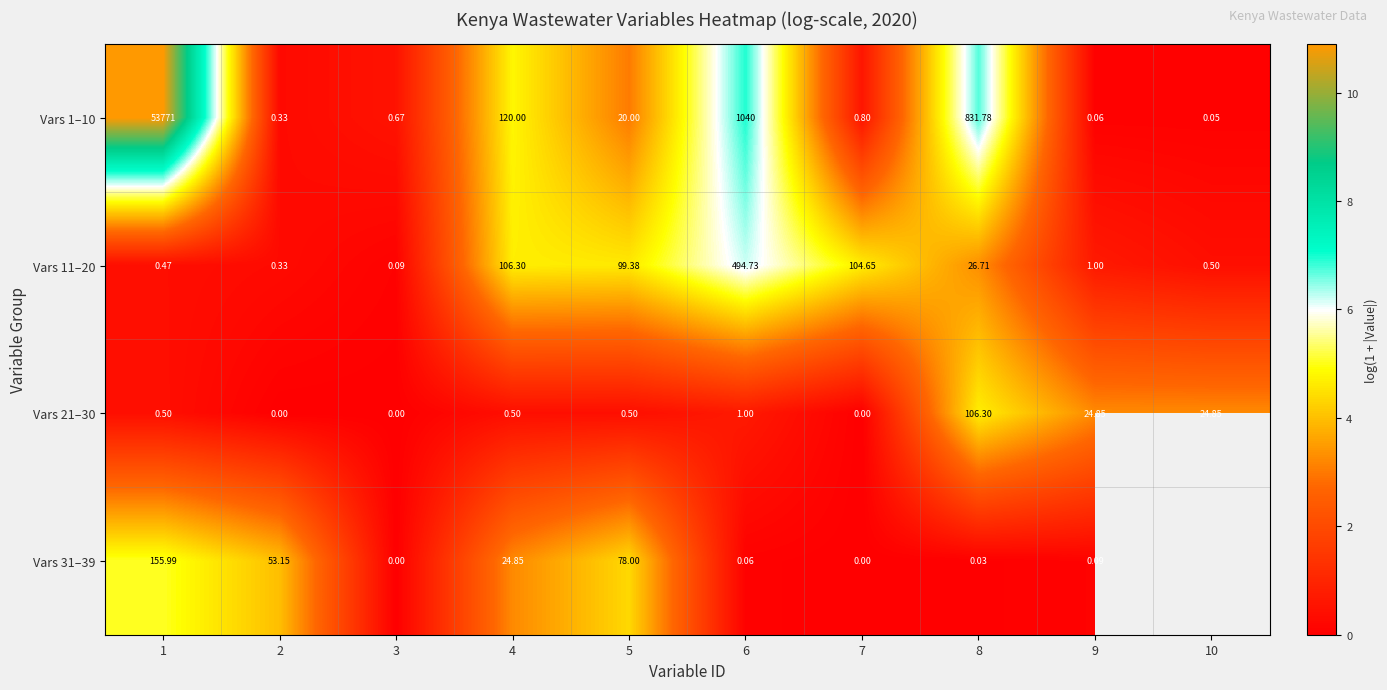

Is the value of Vars 31–39 at 5 greater than the value of Vars 1–10 at 10?

Yes